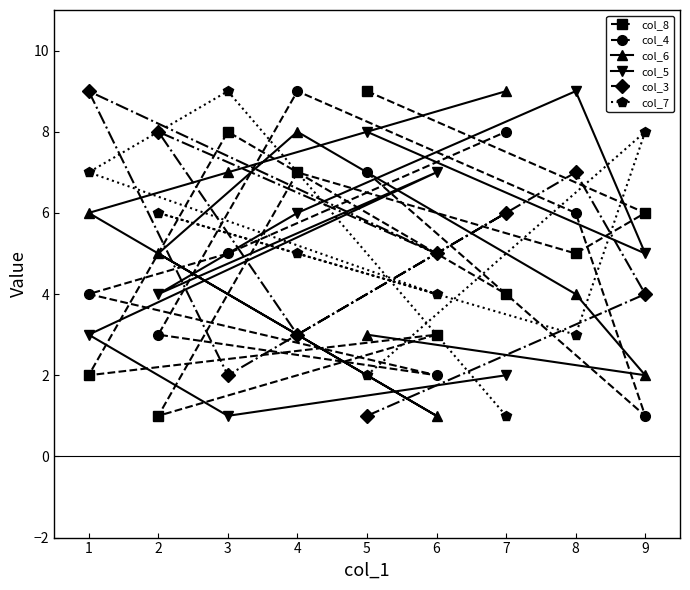

True or false: col_6 has a value of 2 at 9.

True